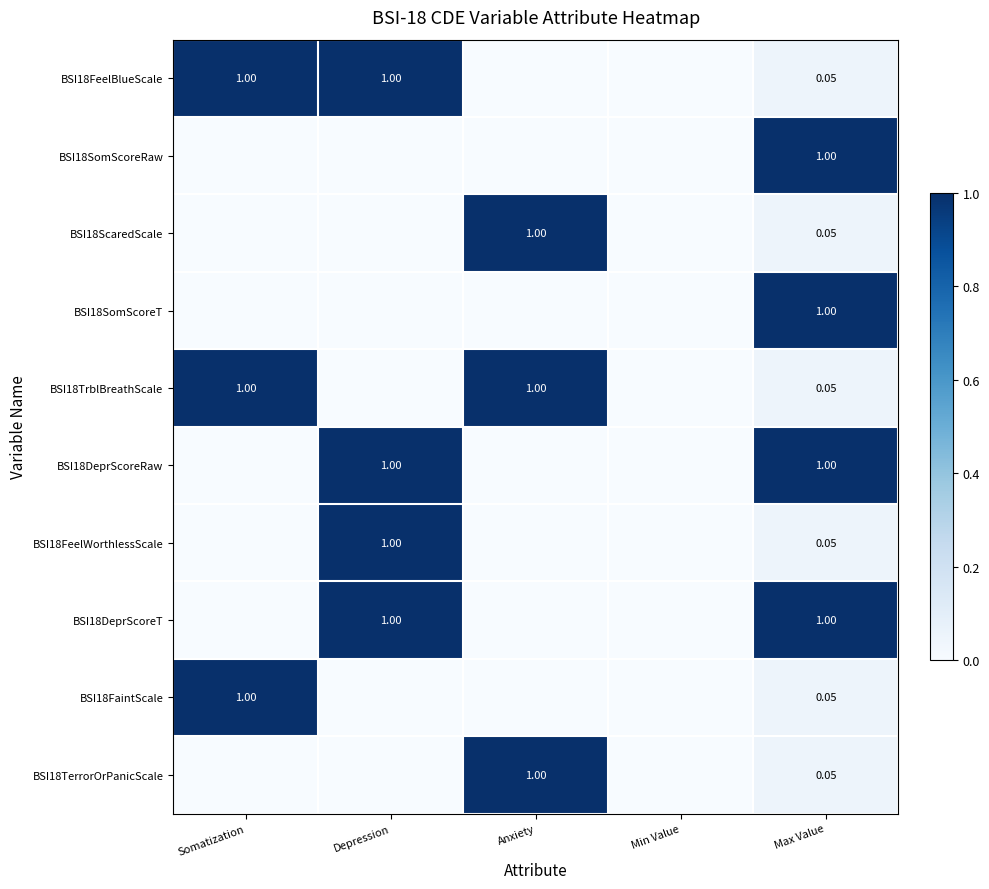

Which series has the largest total across all categories?

BSI18FeelBlueScale